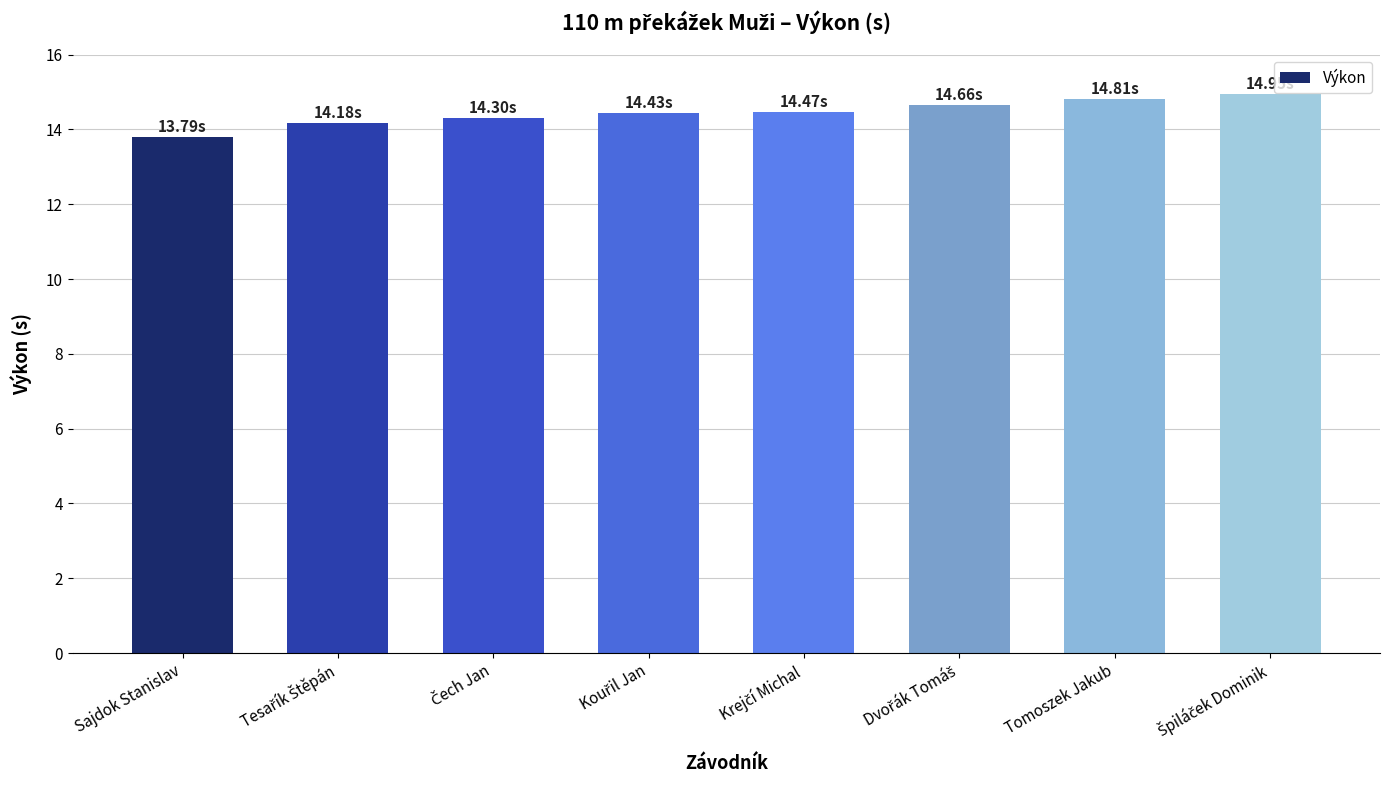

What is the difference between the maximum and second lowest values?

0.8